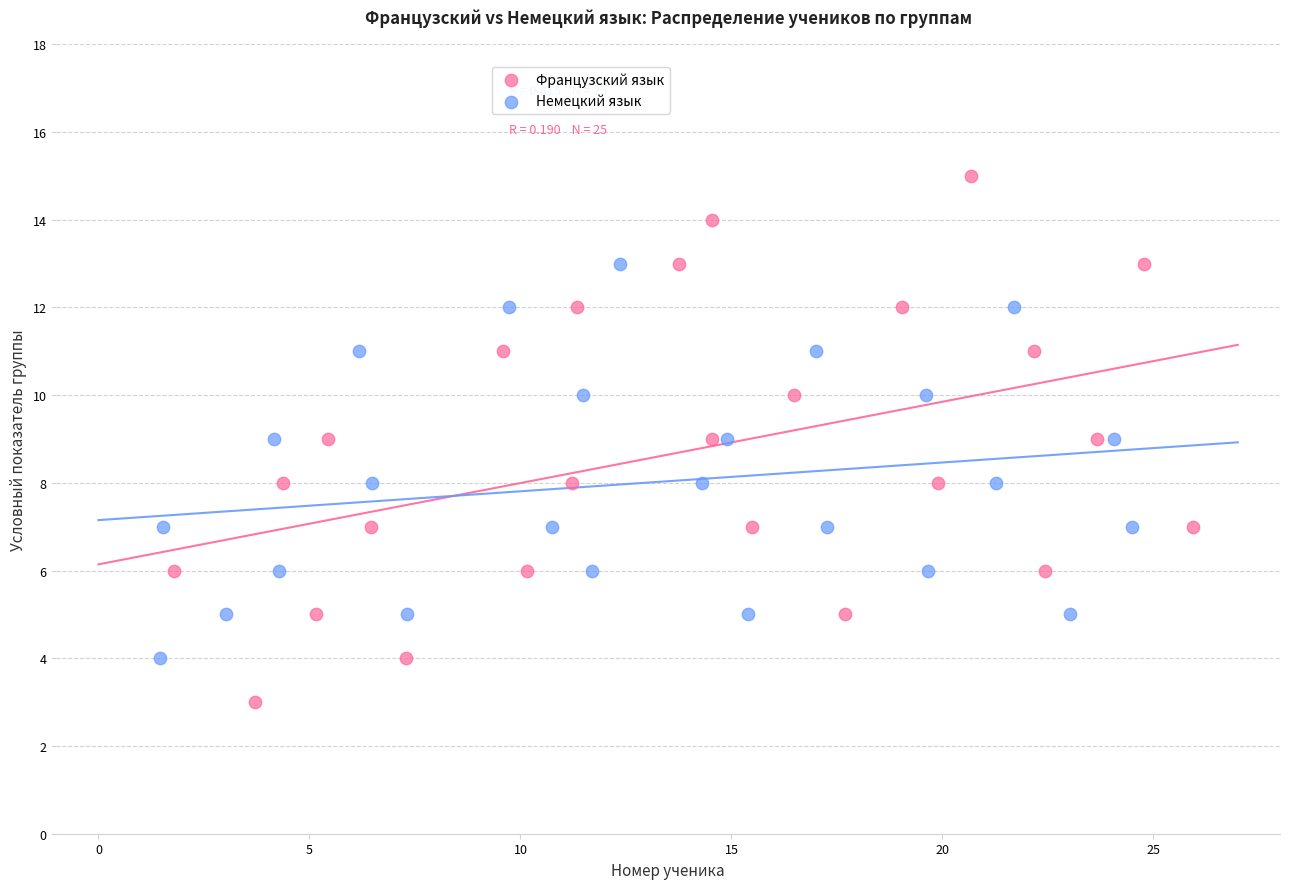

Which series has the largest Y range (max minus min)?

Французский язык